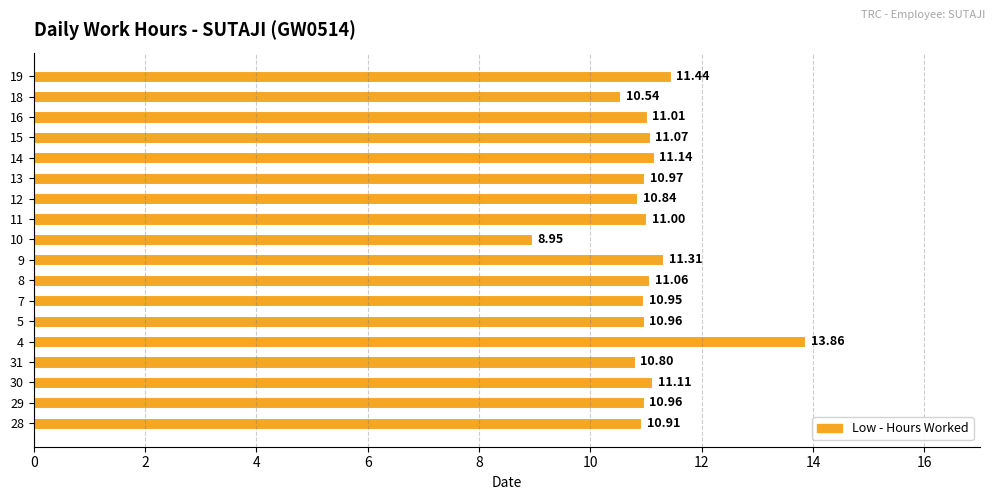

Which label corresponds to the smallest value in the chart?

10